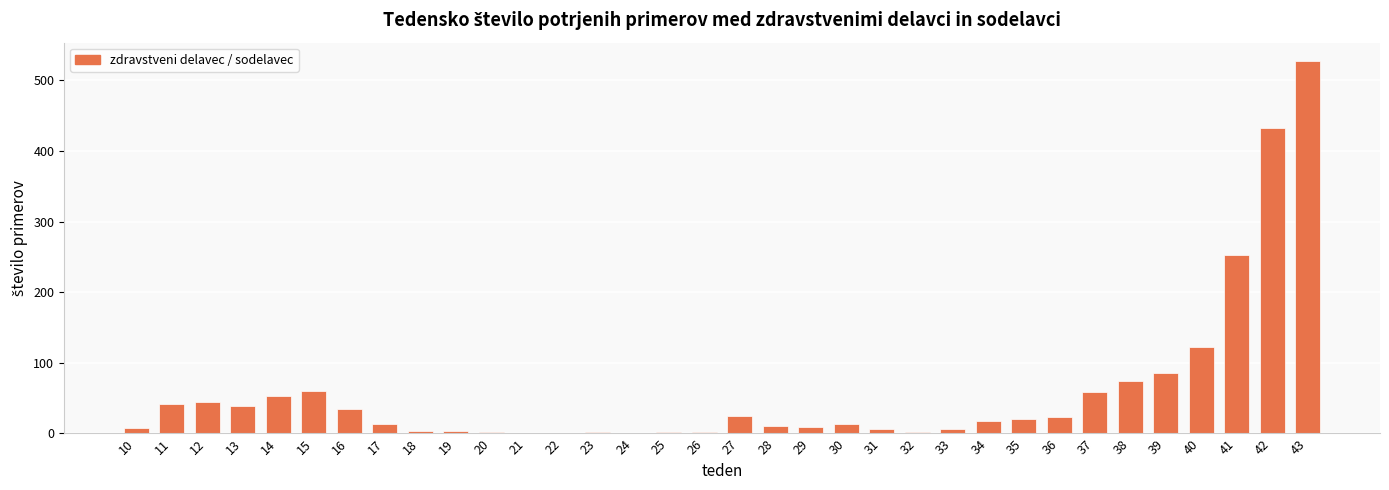

What is the sum of all values?

1997